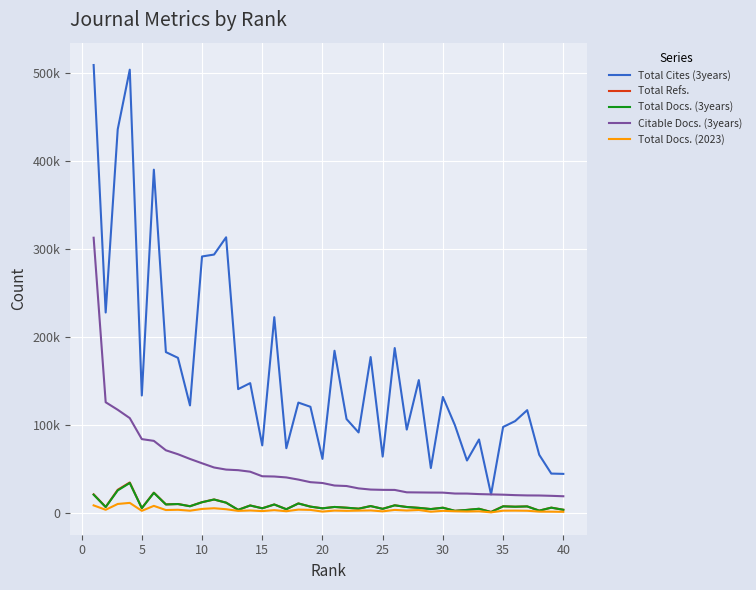

True or false: Total Docs. (3years) and Citable Docs. (3years) cross at least once.

False